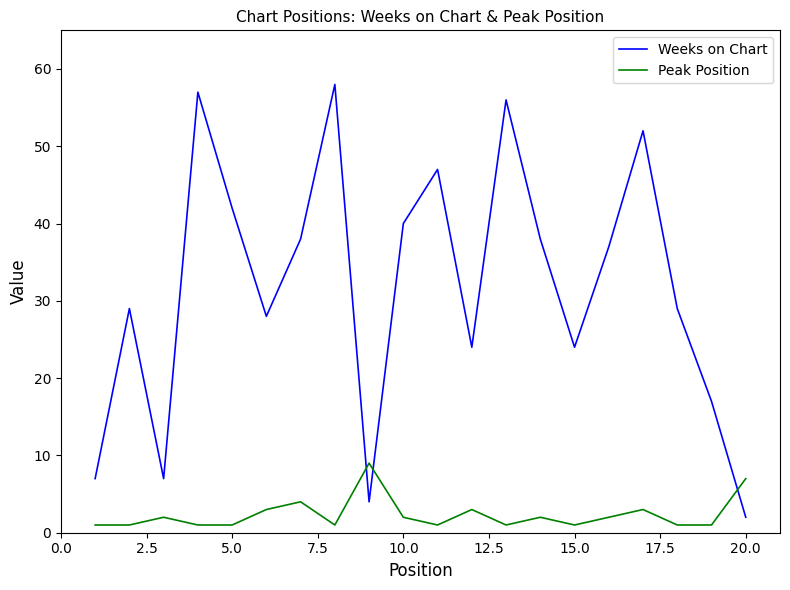

What is the maximum value shown in the chart?

58